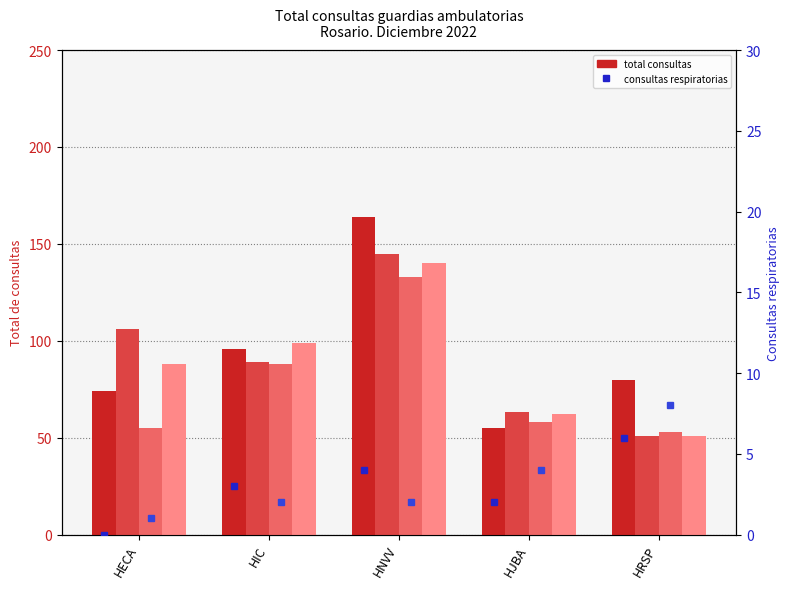

Reading left to right, transcribe all the data shown in this chart.

Total consultas (Sem 48 J): 74	96	164	55	80
Total consultas (Sem 50 L): 106	89	145	63	51
Total consultas (Sem 49 D): 55	88	133	58	53
Total consultas (Sem 51 L): 88	99	140	62	51
Resp. consultas (Sem 48 J): 0	3	4	2	6
Resp. consultas (Sem 50 L): 1	2	2	4	8